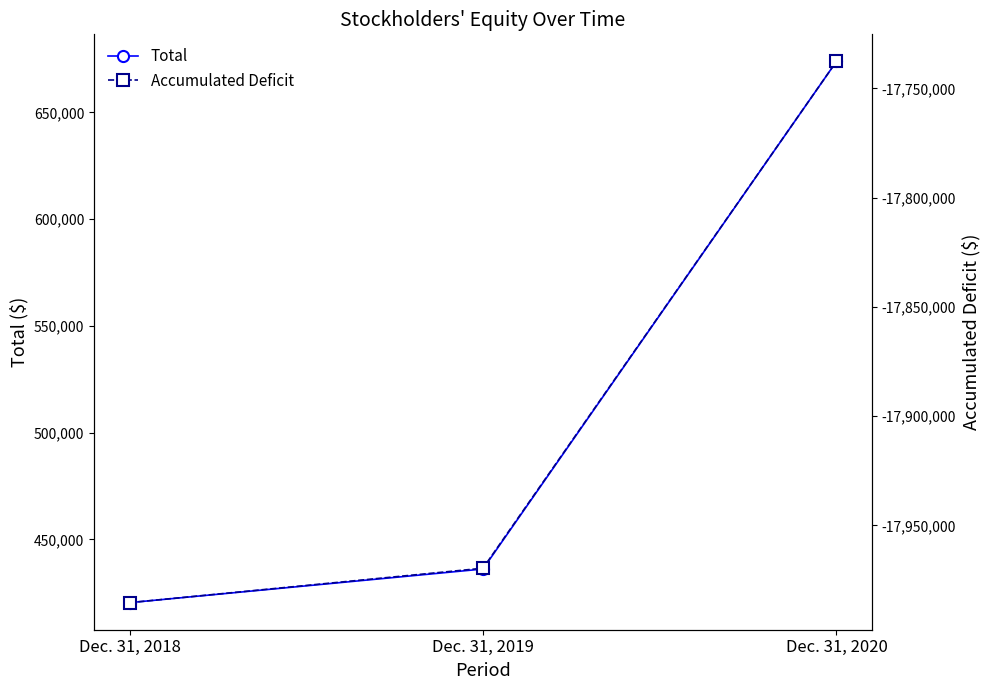

What is the sum of the Accumulated Deficit values at Dec. 31, 2019 and Dec. 31, 2020?

-35707283